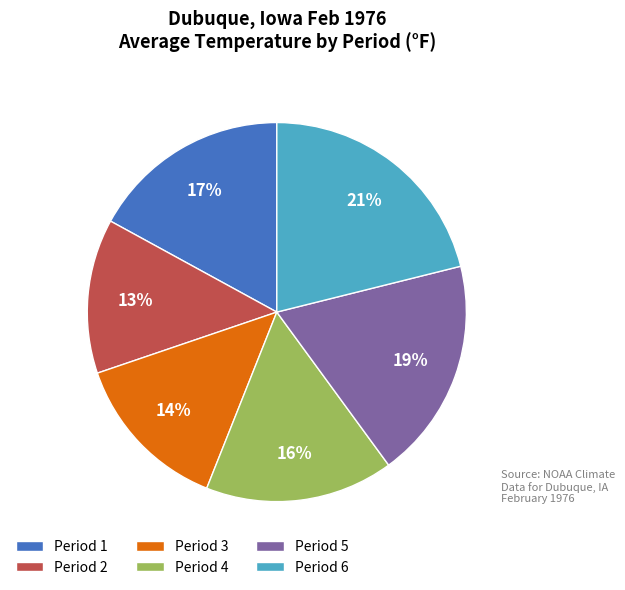

The Period 2 slice represents 23% of the pie. True or false?

False